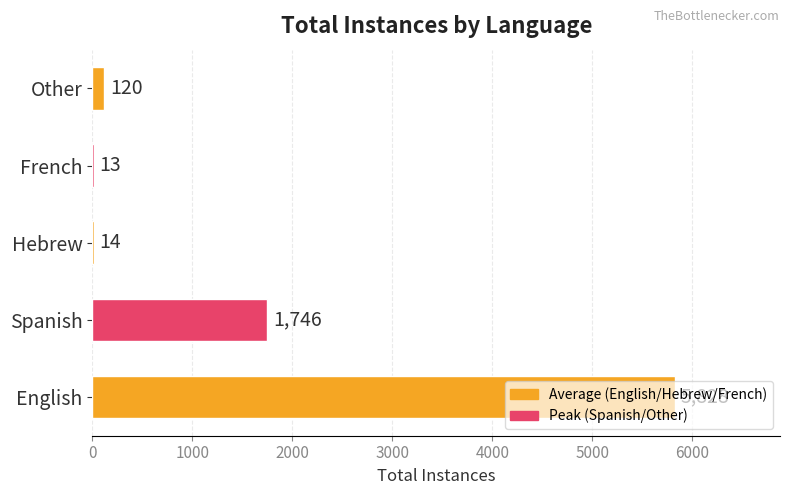

What is the maximum value shown in the chart?

5828